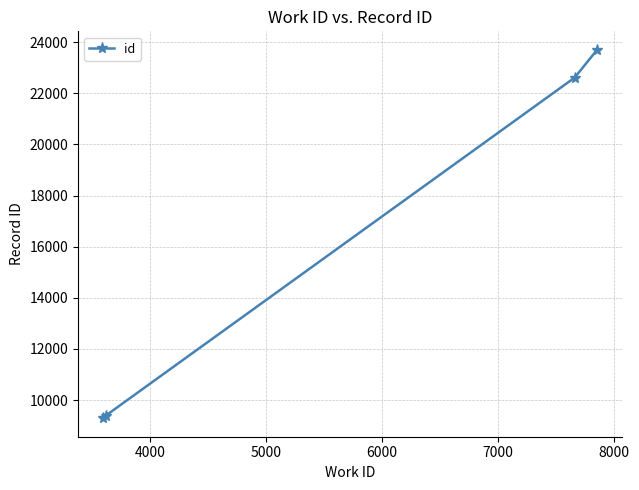

What is the difference between the second highest and minimum values?

13330